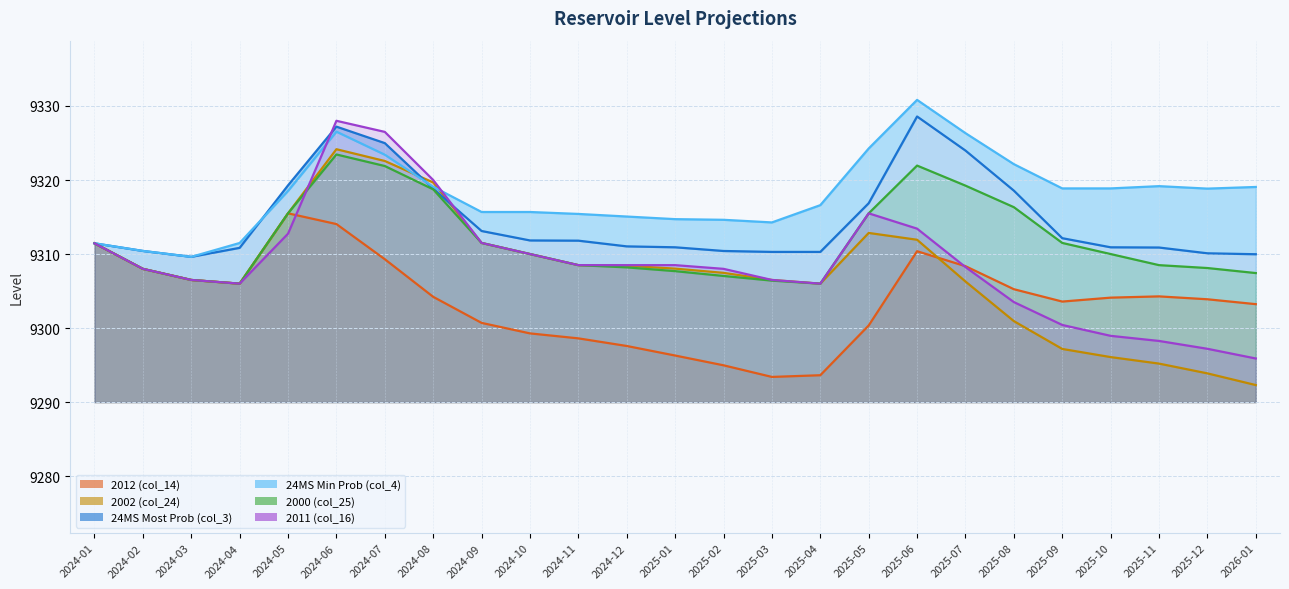

Rank the series by their maximum value, from lowest to highest.

2012 (col_14), 2000 (col_25), 2002 (col_24), 2011 (col_16), 24MS Most Prob (col_3), 24MS Min Prob (col_4)